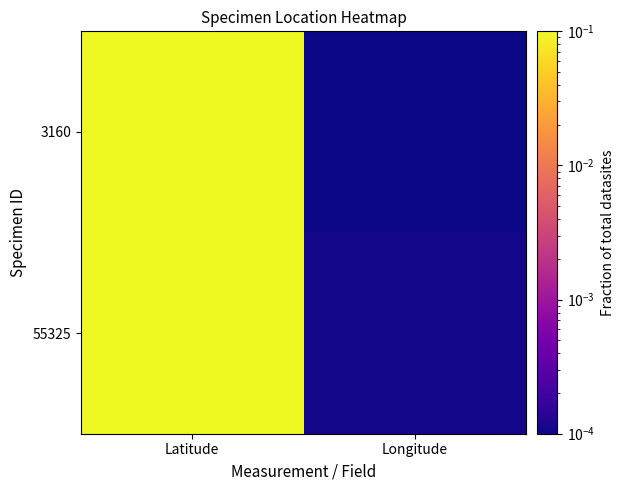

How many data points does each series have?

2